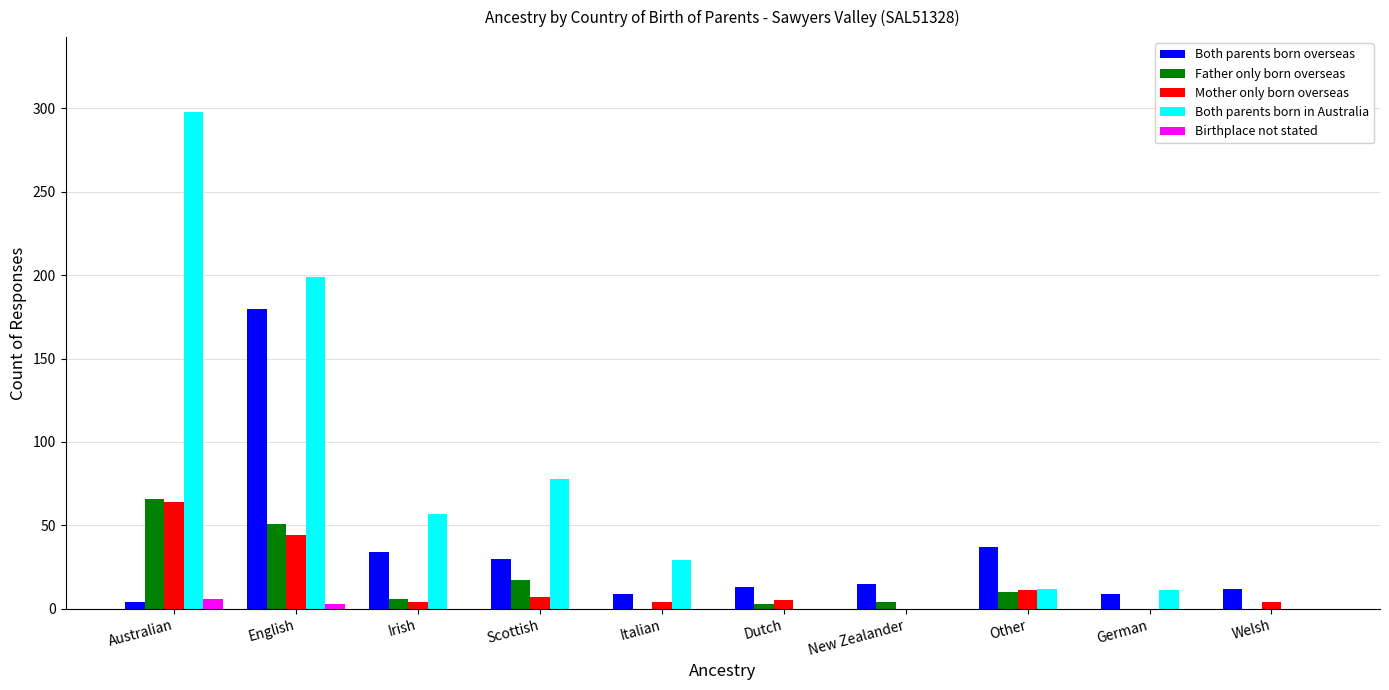

Which series changed the most between English and Other?

Both parents born in Australia